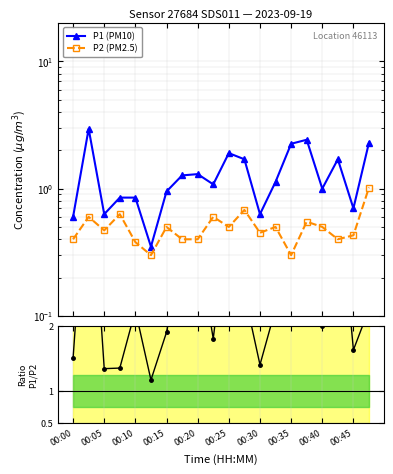

How many interior local valleys does the P2 (PM2.5) series have?

6